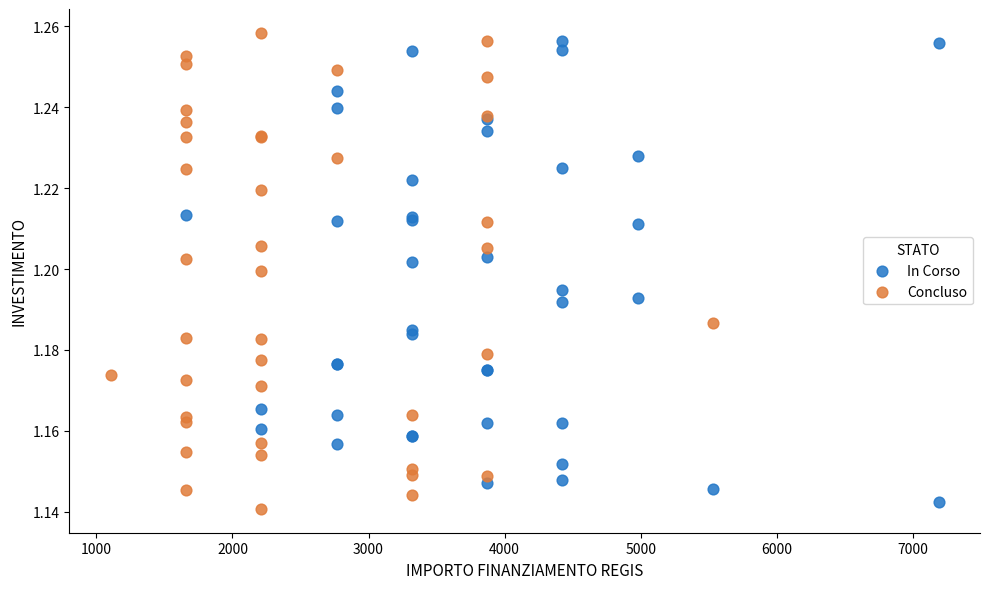

Which series reaches the maximum Y coordinate?

Concluso